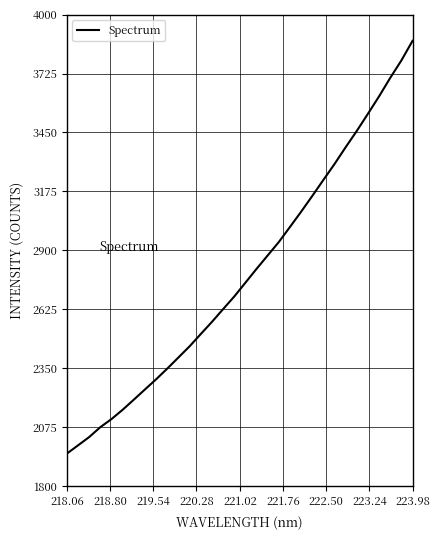

What is the difference between the maximum and minimum values?

1926.5